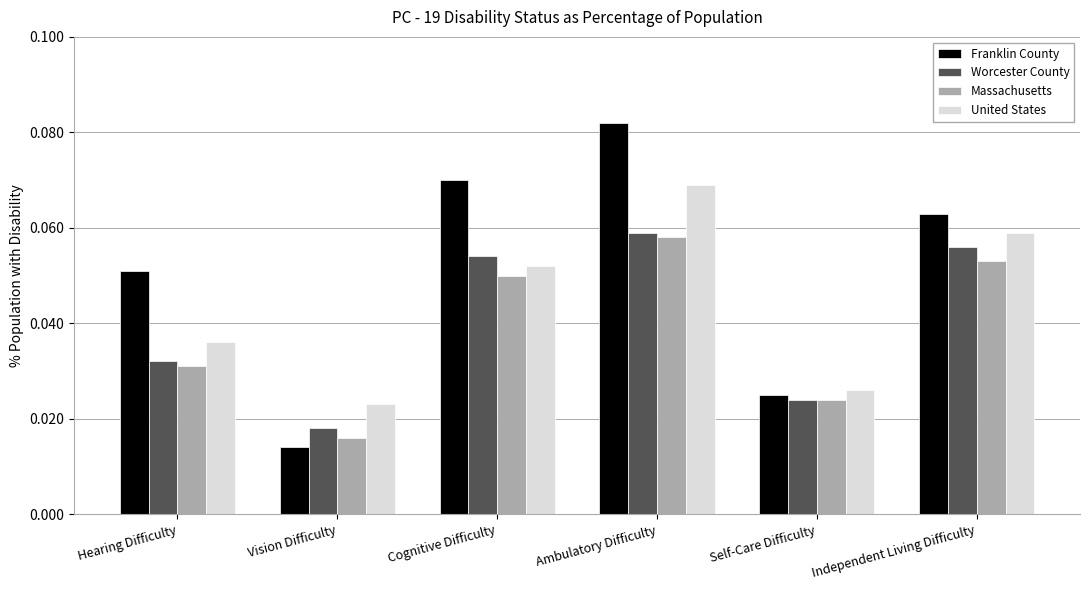

What position from the left is Self-Care Difficulty?

5